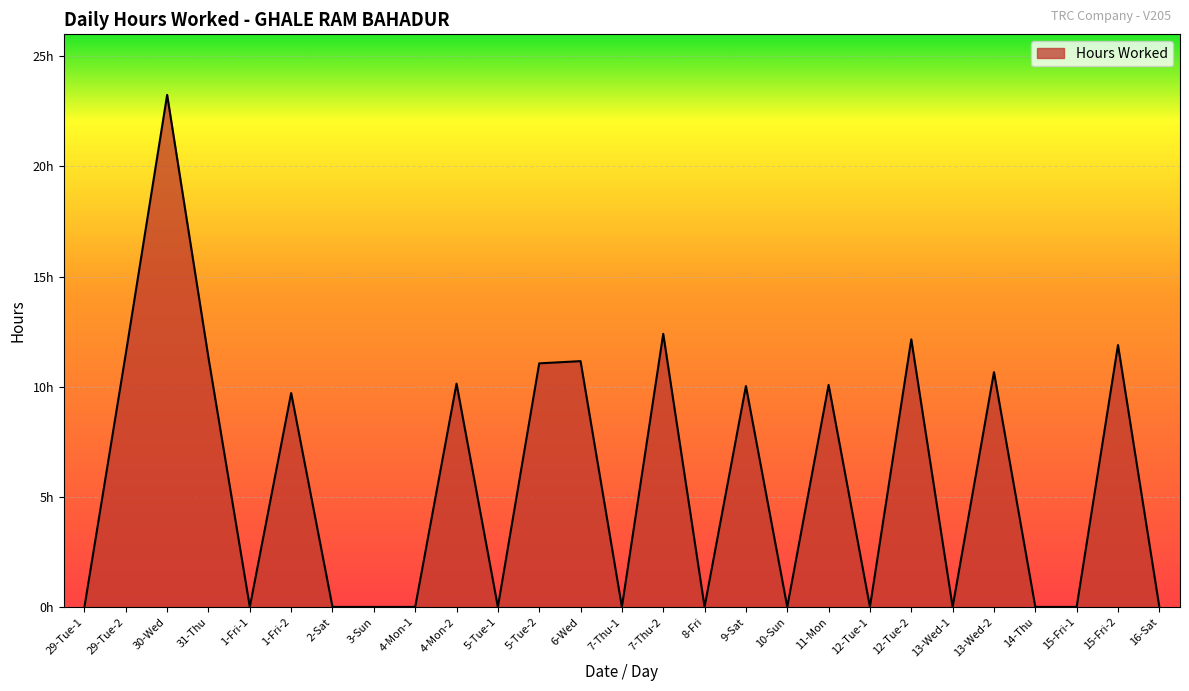

Which label corresponds to the largest value in the chart?

30-Wed